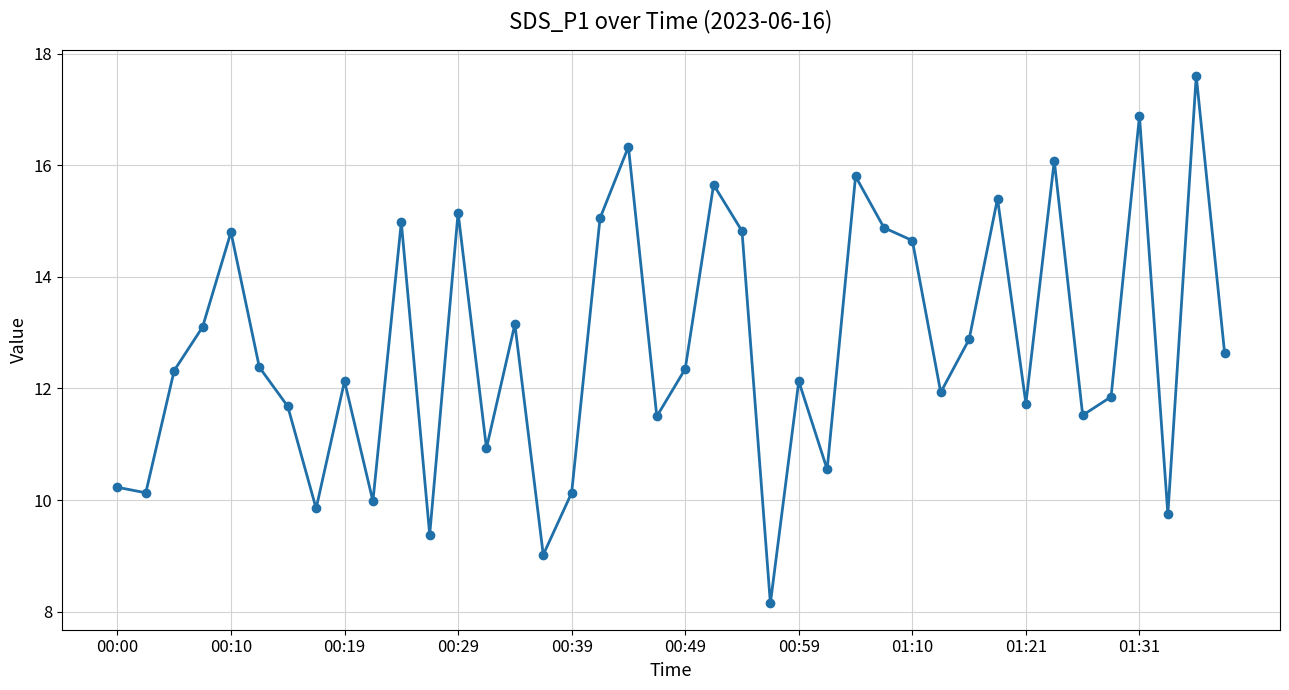

What is the greatest value displayed?

17.6